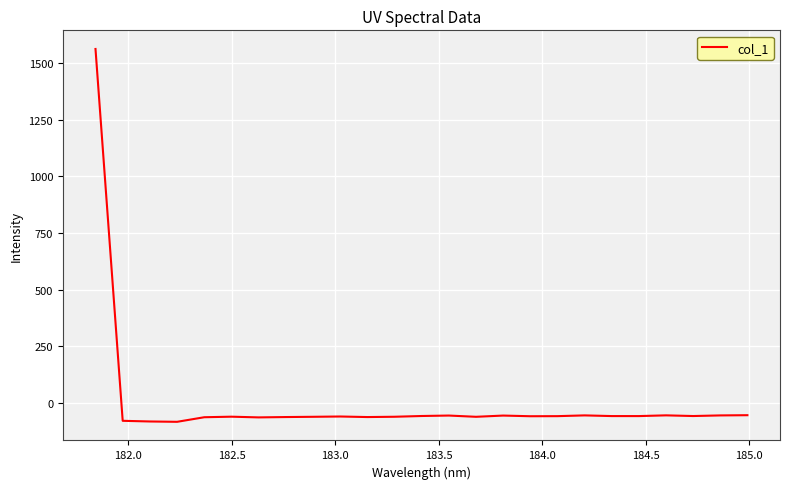

What is the minimum value shown in the chart?

-83.5